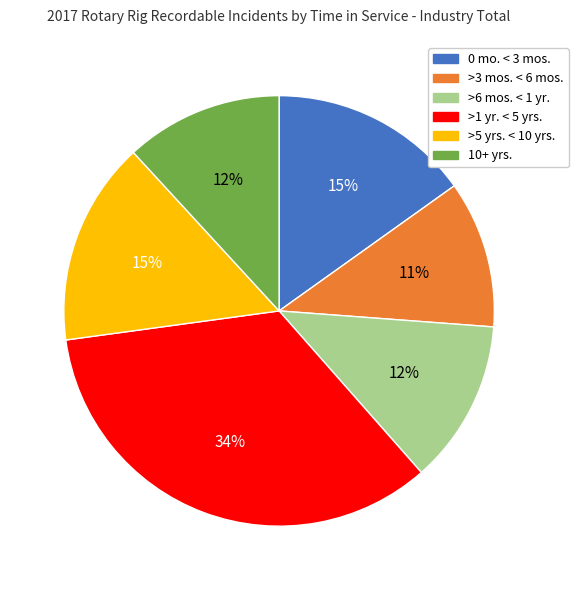

To the nearest percent, what percentage of the pie is 10+ yrs.?

12%